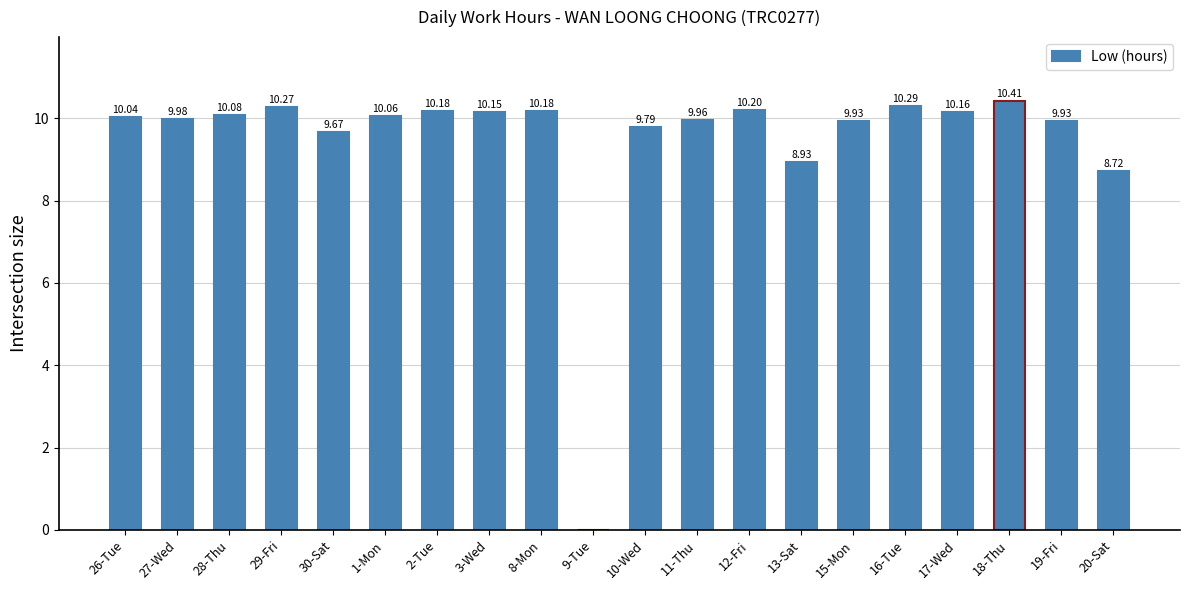

What is the sum of all values?

188.9